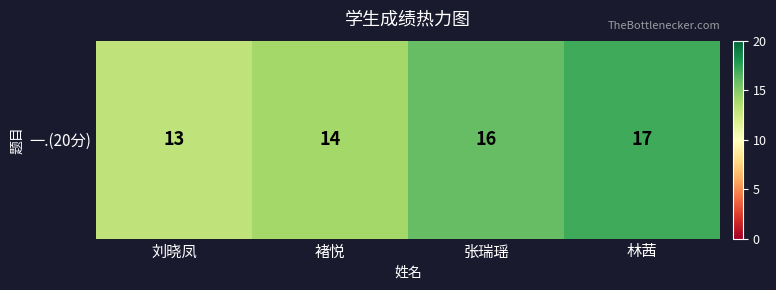

At which label is the value closest to 15?

褚悦